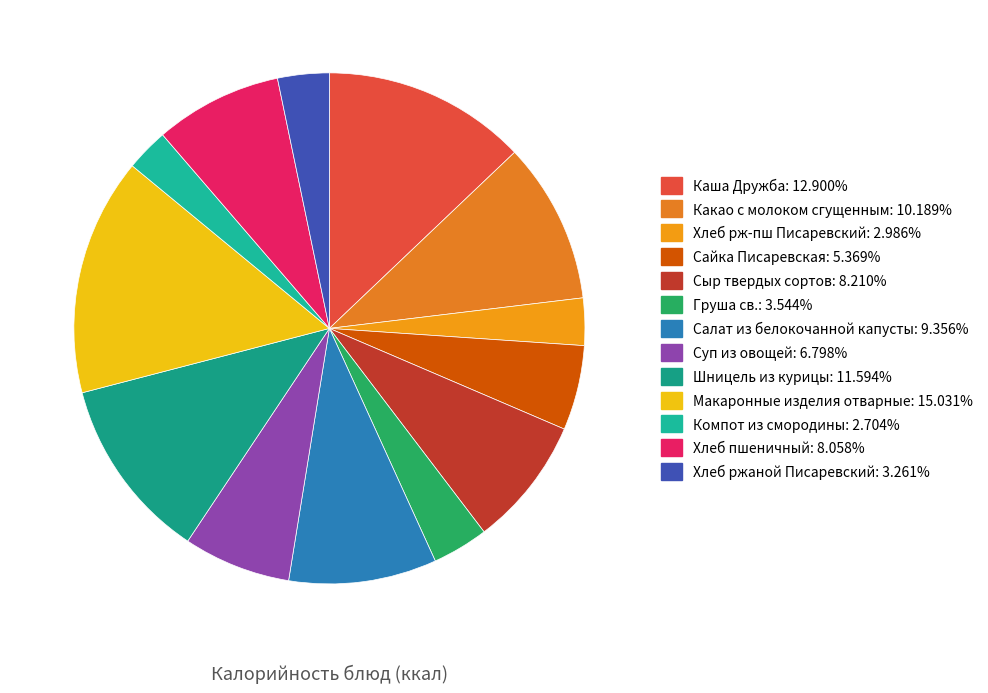

Is there any slice that represents more than half of the pie?

No